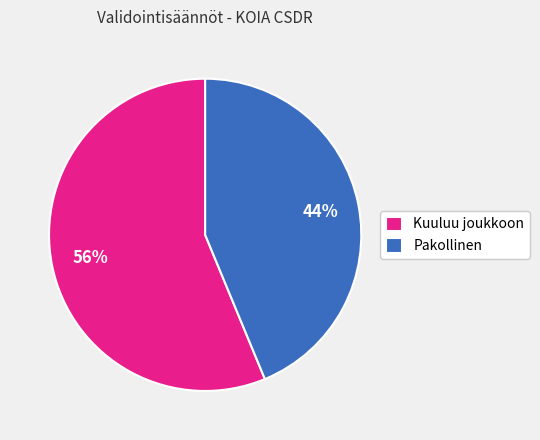

What percentage is the Kuuluu joukkoon slice, to the nearest percent?

56%